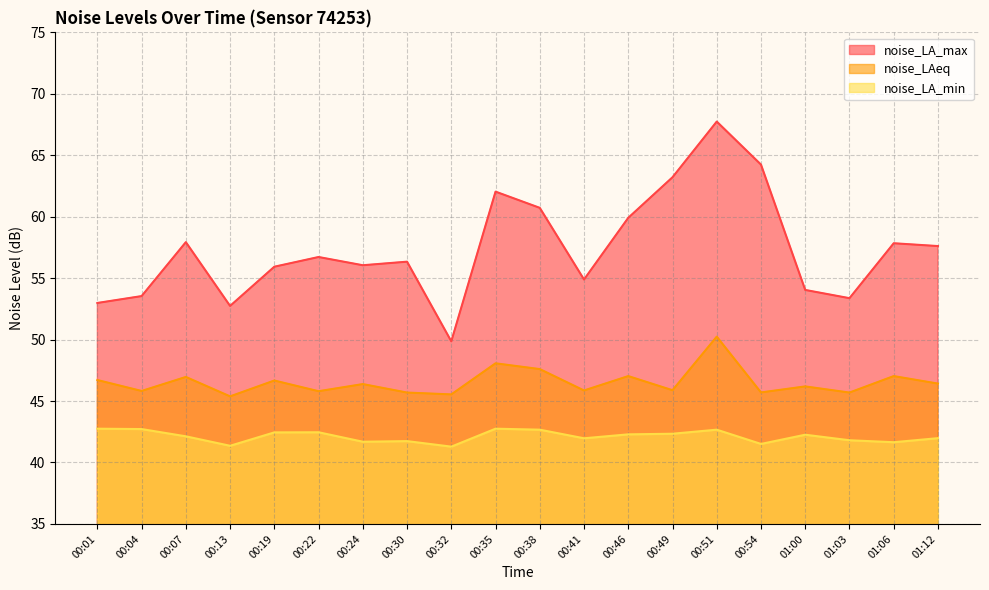

At which label is noise_LA_min closest to 42?

01:12